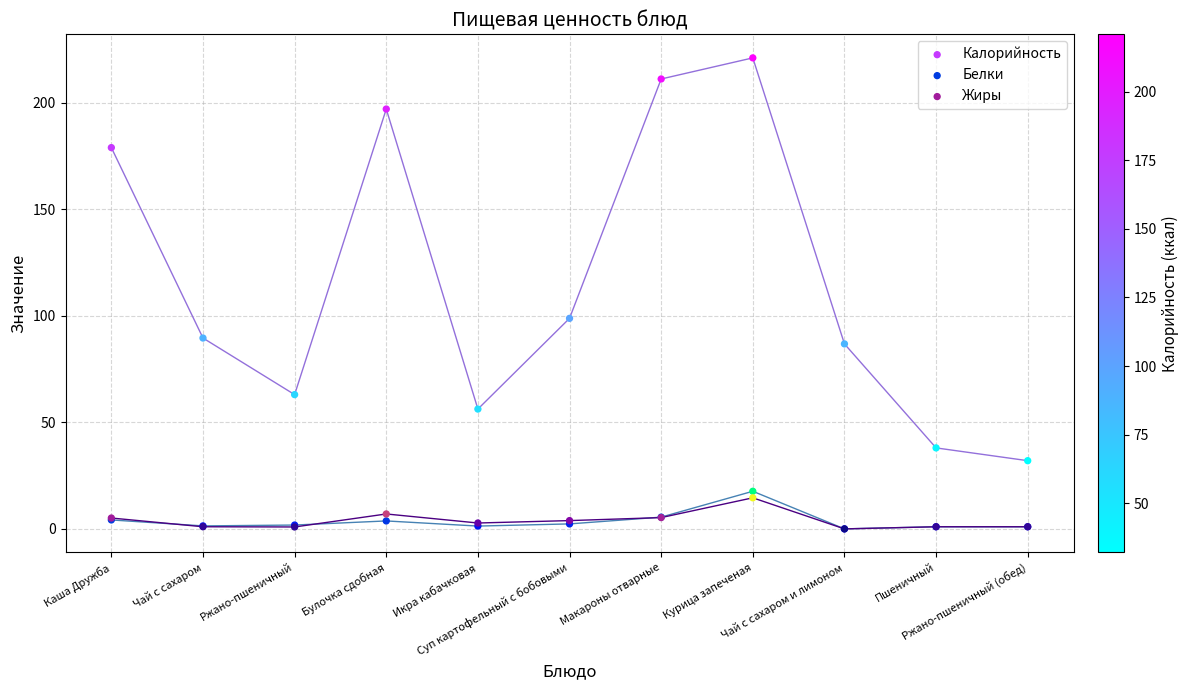

Across all series, what Y value is closest to 110?

98.8